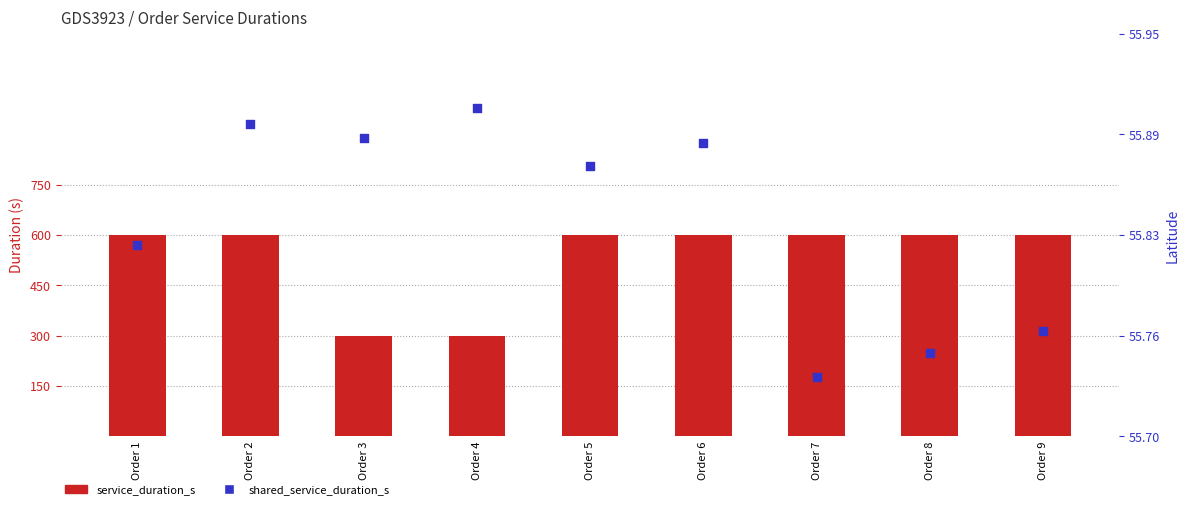

What are all the series names shown in the legend?

service_duration_s, shared_service_duration_s